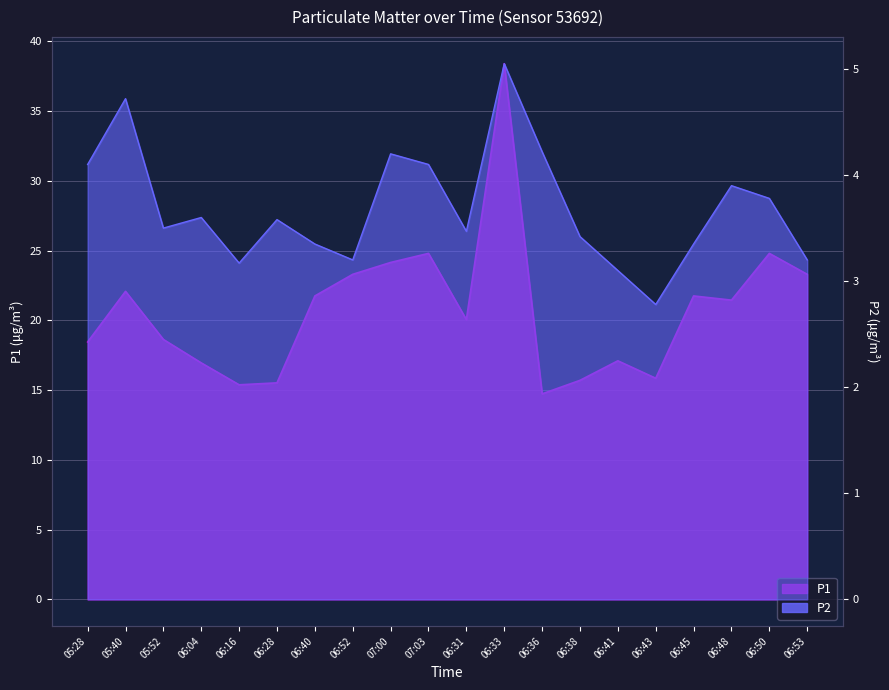

How many interior local peaks does the P2 series have?

6